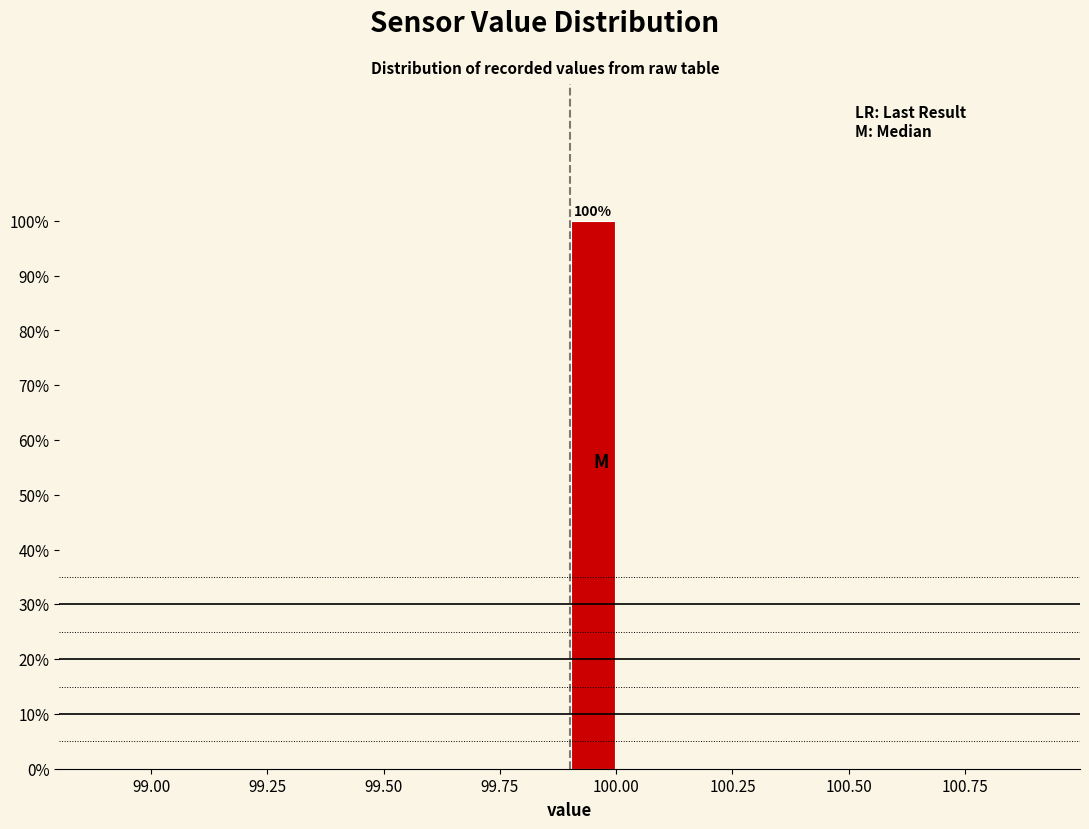

Around what value on the x-axis is the tallest bar? Give the approximate position of its centre, as read against the axis.

99.95